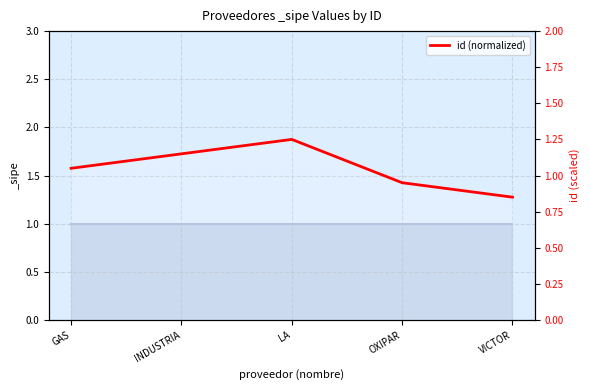

List the labels in order of value, smallest first.

VICTOR, OXIPAR, GAS, INDUSTRIA, LA